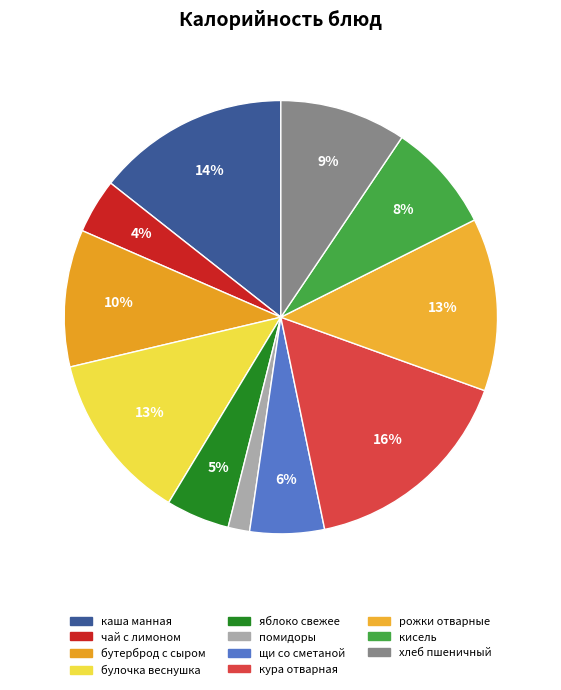

To the nearest percent, what is the average slice percentage?

9%